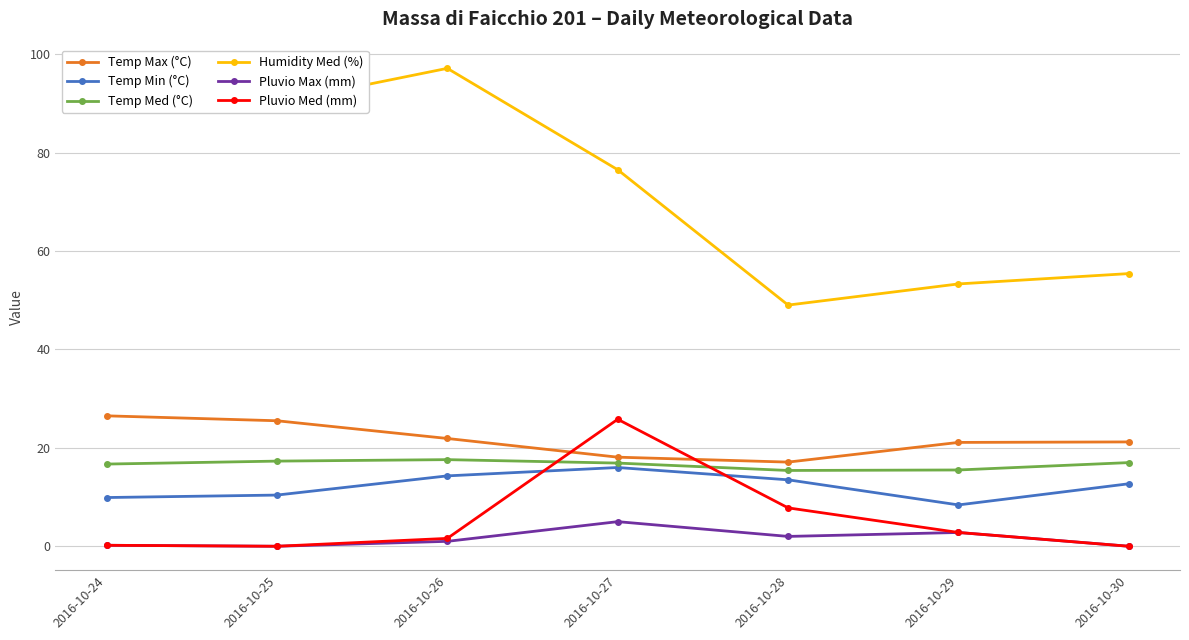

Where is the first local maximum for Humidity Med (%)?

2016-10-26